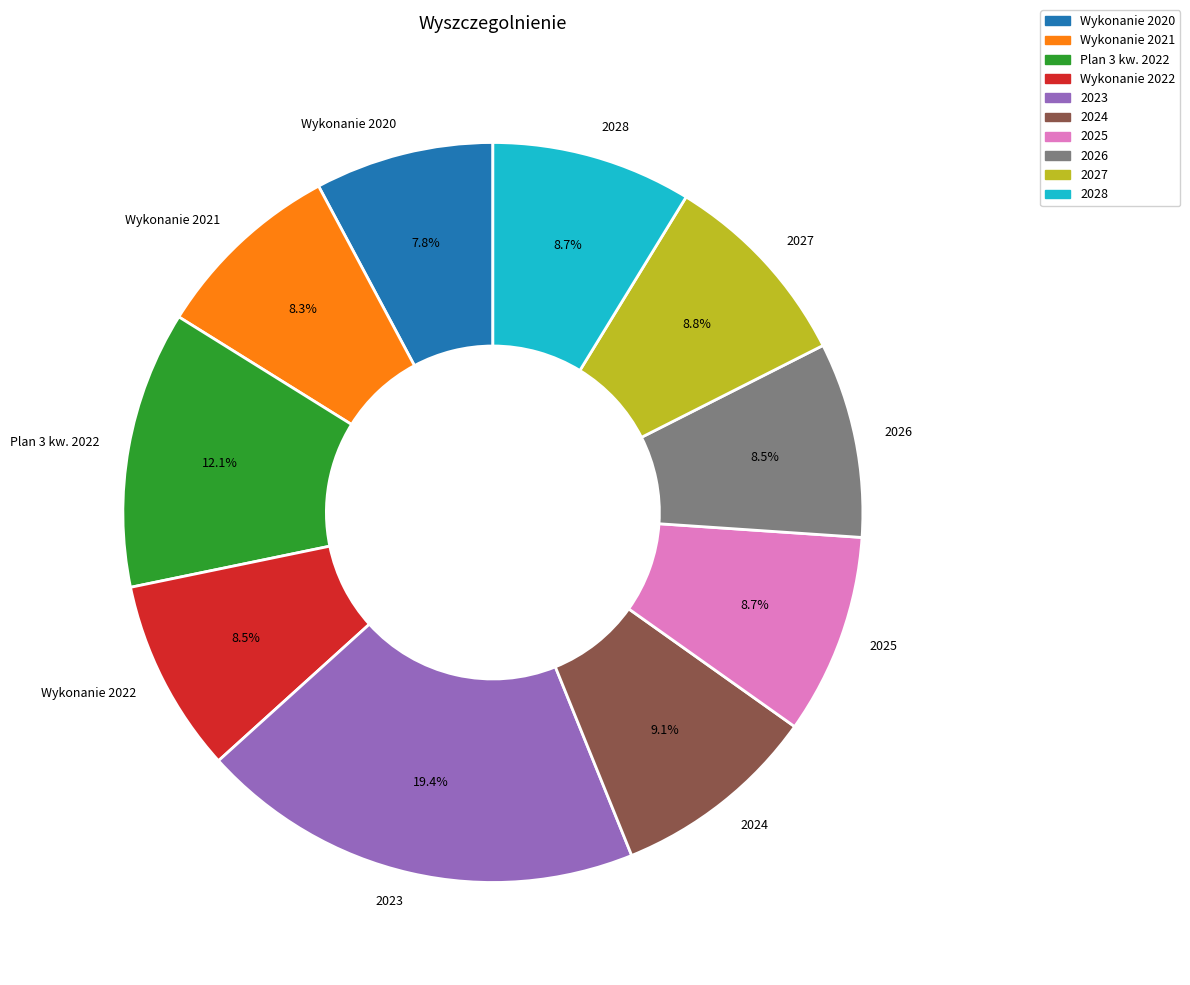

To the nearest percent, what portion does Wykonanie 2020 represent?

8%